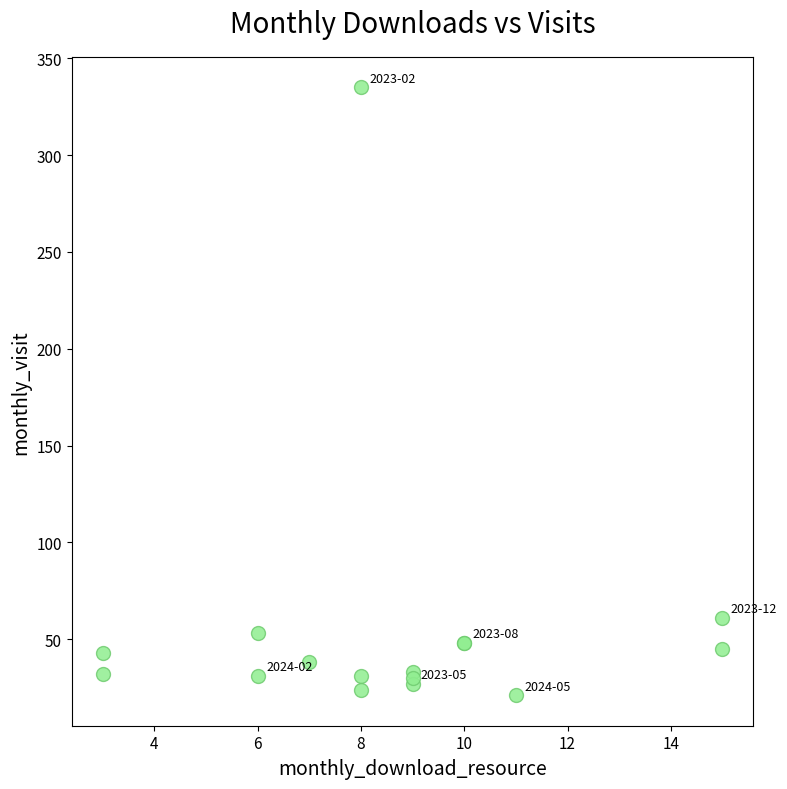

What Y value in the scatter plot is closest to 178?

61